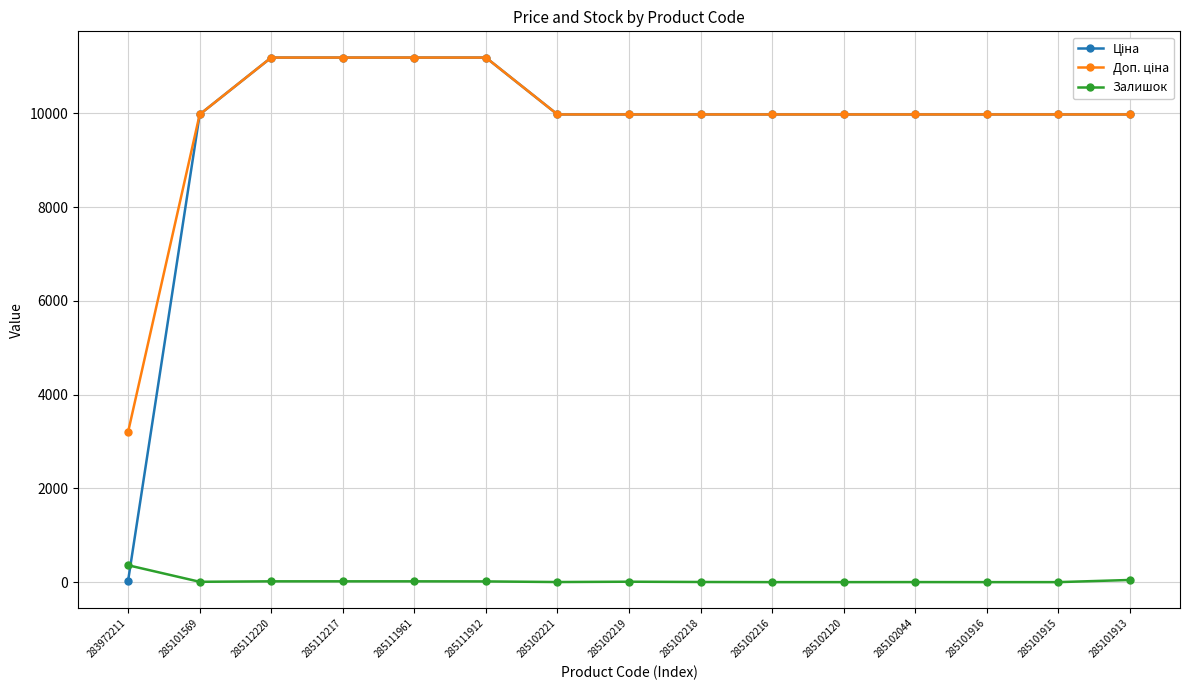

The value of Залишок at 285102120 is 0.0. True or false?

True